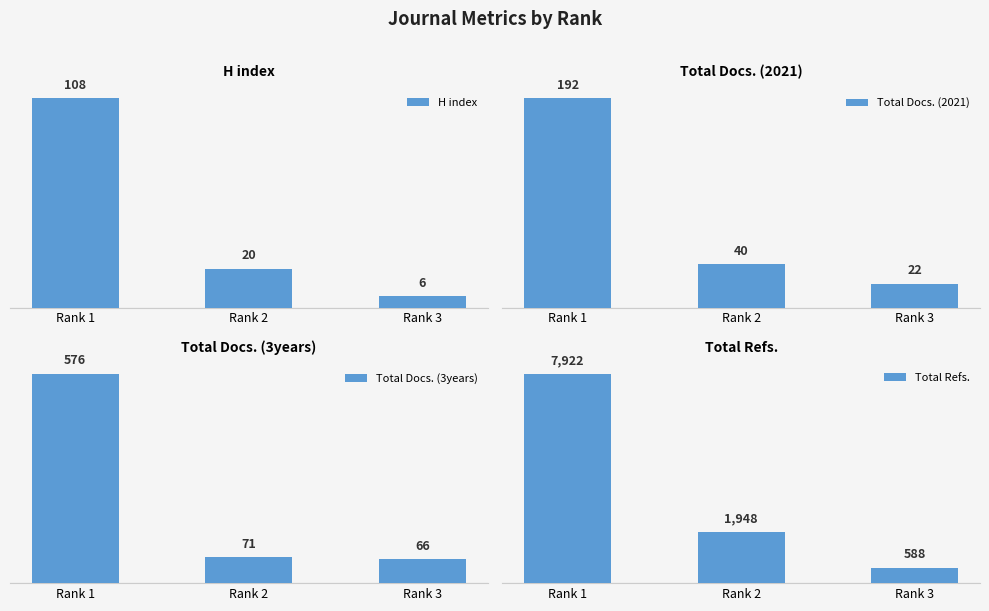

What is the sum of the Total Refs. values at Rank 3 and Rank 2?

2536